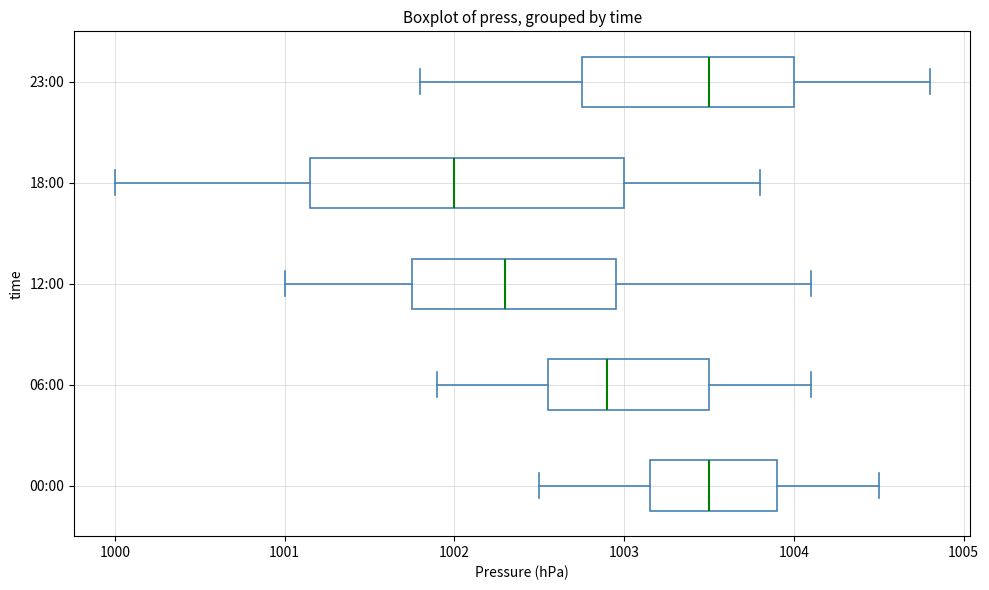

Comparing the boxes themselves (not the whiskers), which one is the widest?

18:00